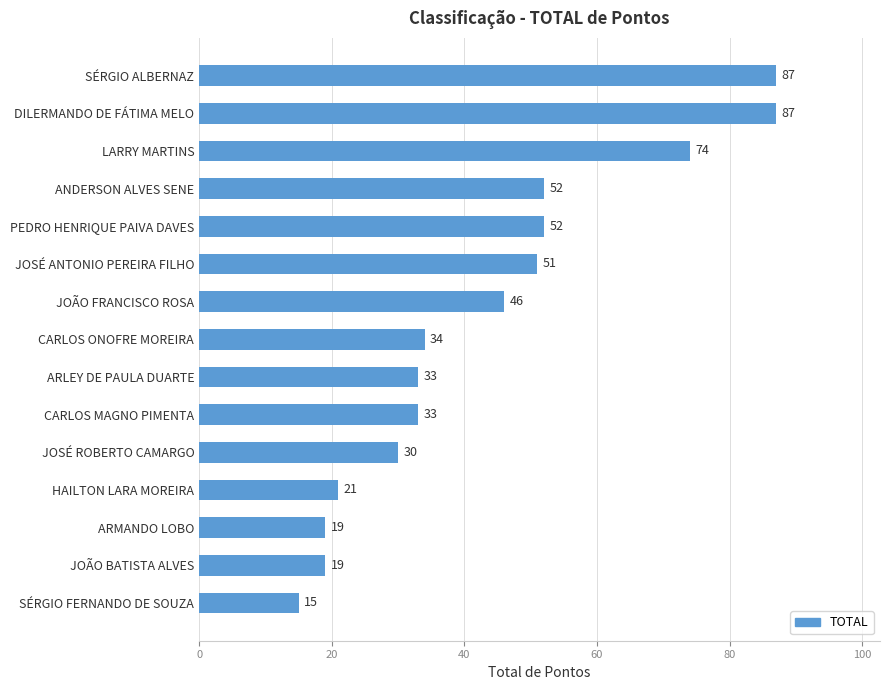

What is the smallest value displayed?

15